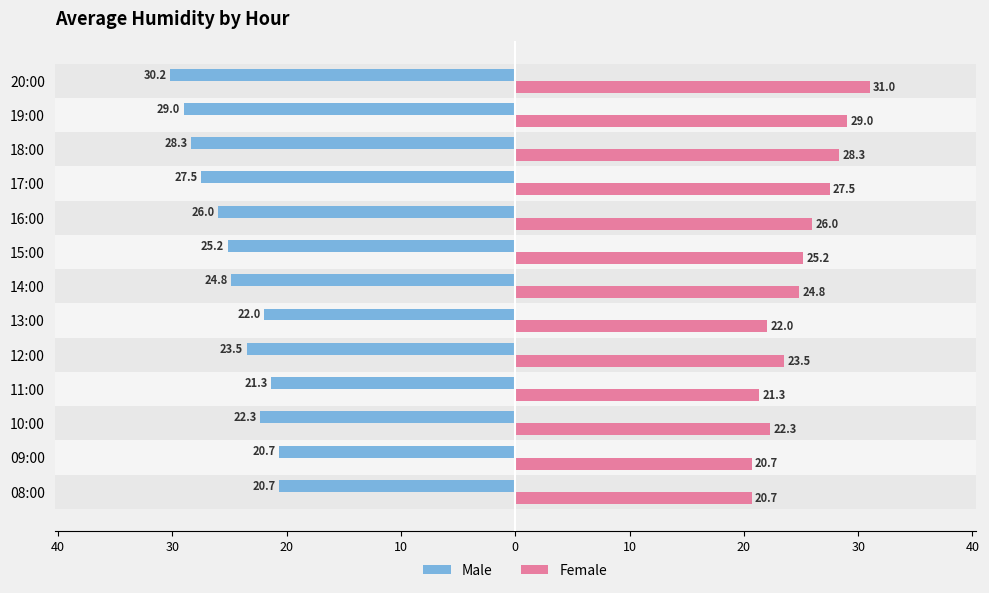

What is the value of the Male bar at the 1st from the left?

-20.7